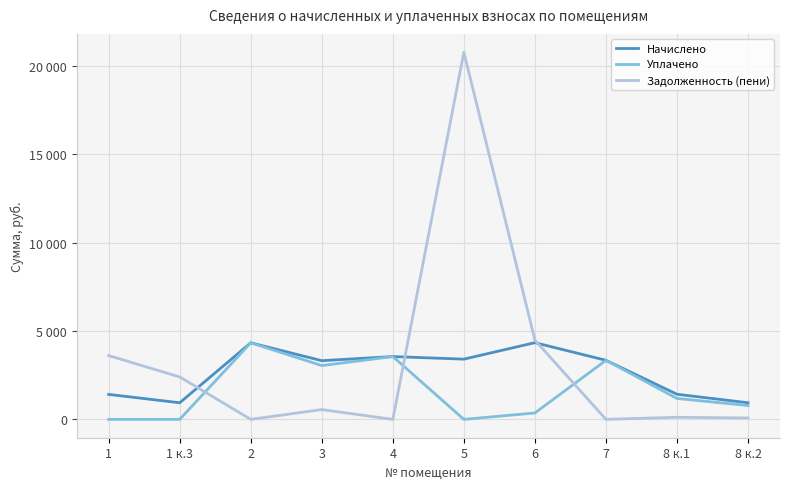

Where does the Начислено series first go above 3343?

2